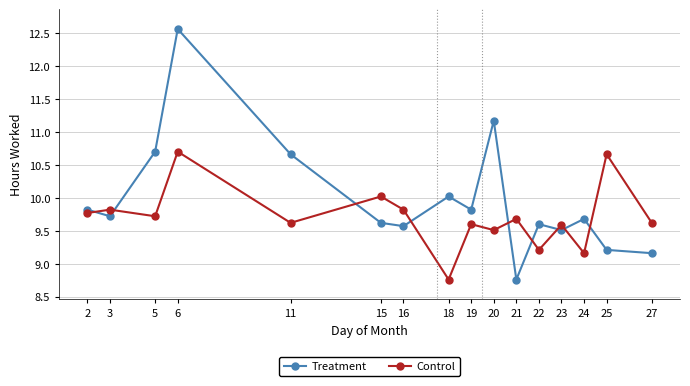

Which series has the widest spread of values?

Treatment